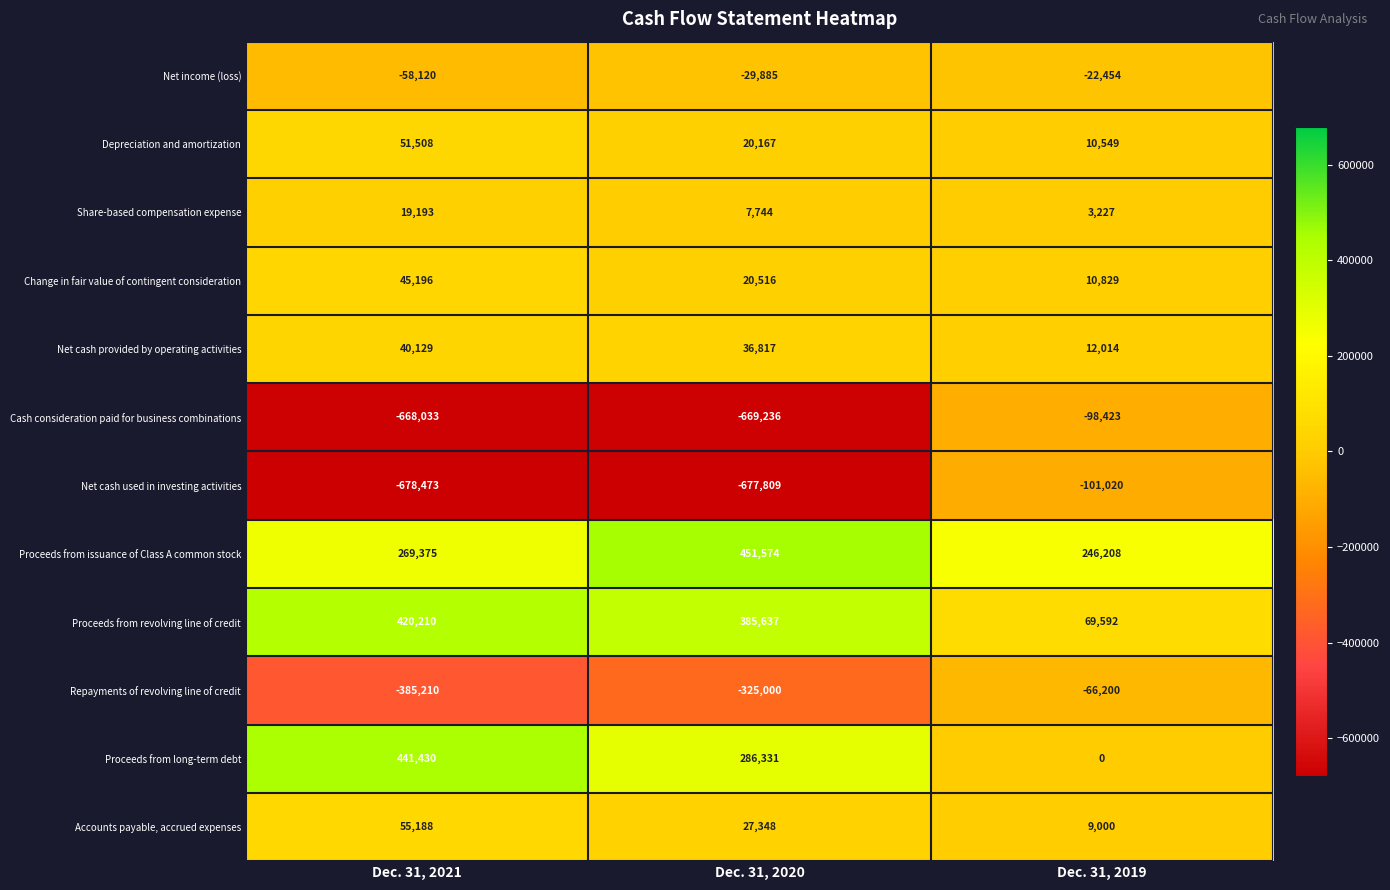

Rank the categories by Proceeds from issuance of Class A common stock value from lowest to highest.

Dec. 31, 2019, Dec. 31, 2021, Dec. 31, 2020